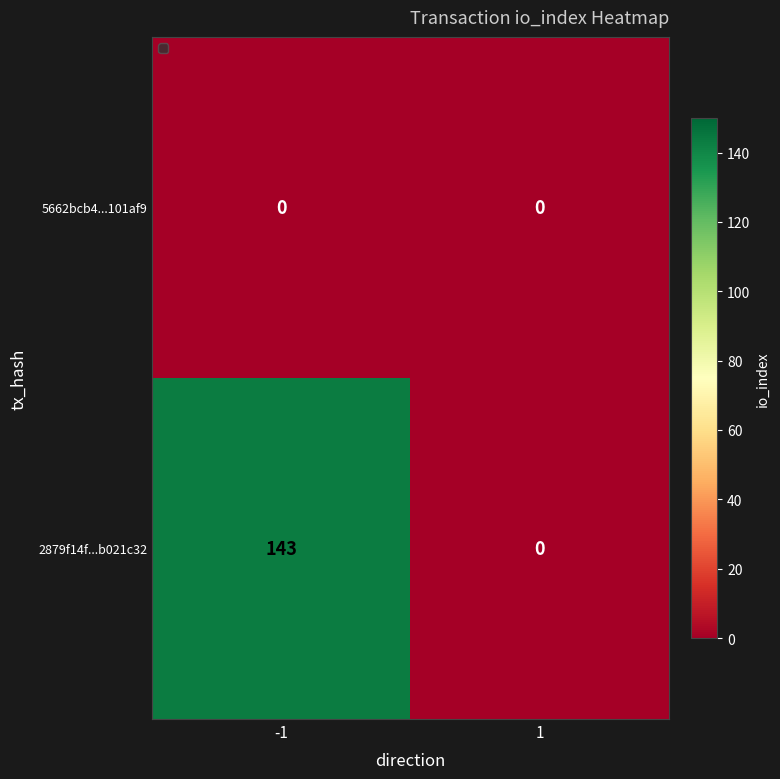

Which series changed the most between -1 and 1?

2879f14f...b021c32